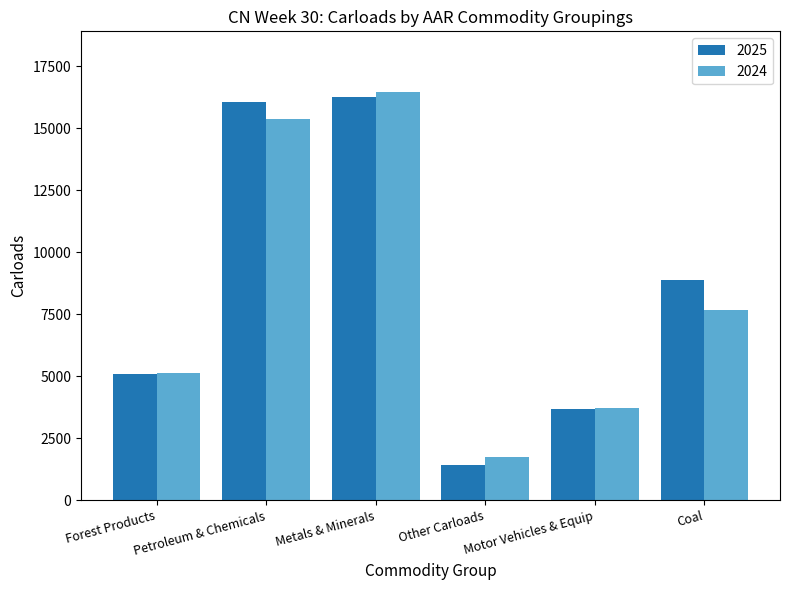

True or false: 2025 has a value of 3049 at Coal.

False